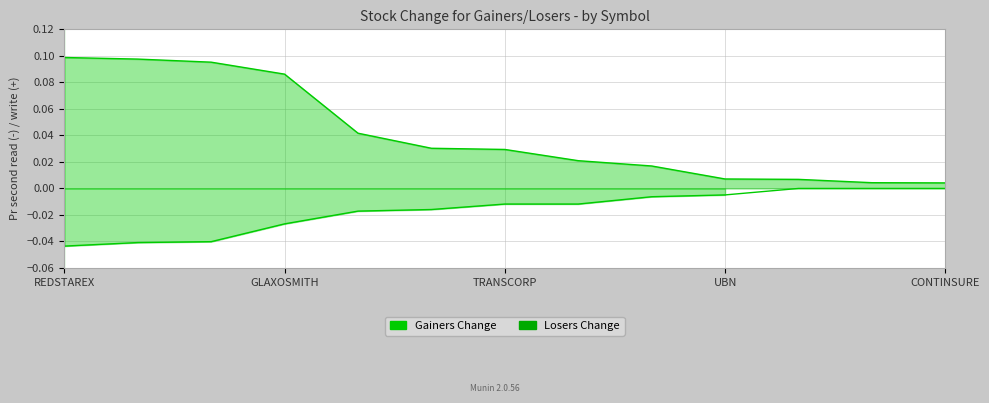

What is the total value across all series at REDSTAREX?

0.1